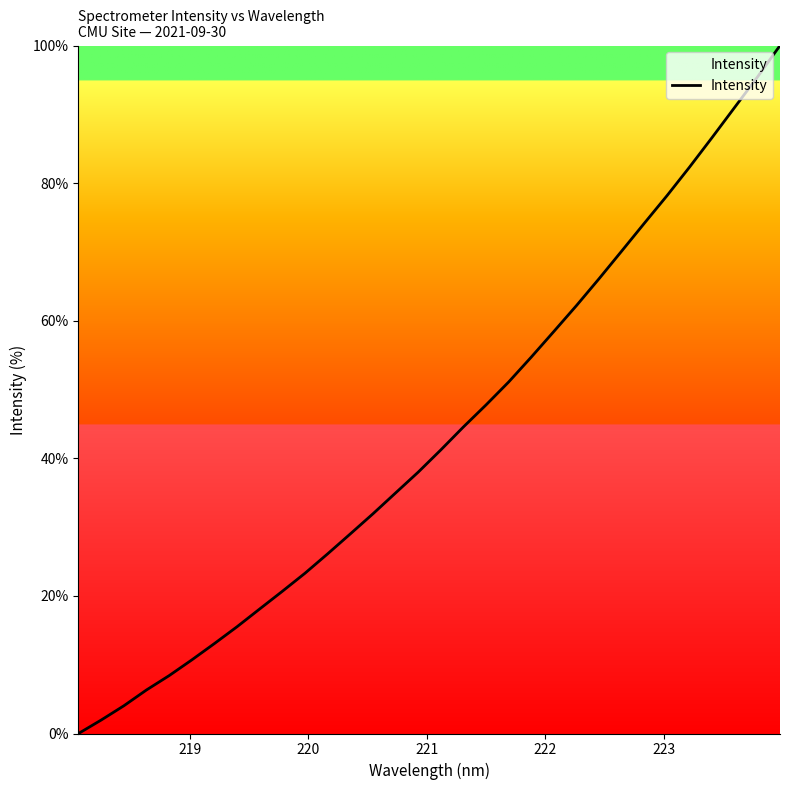

What is the difference between the maximum and minimum values?

100.0